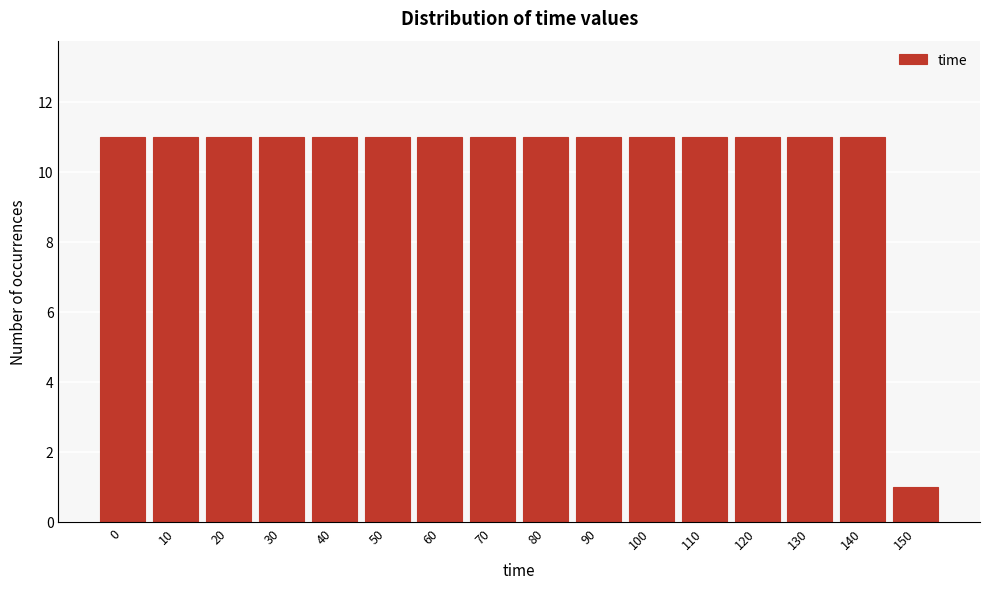

Reading left to right, transcribe all the data shown in this chart.

0=11	10=11	20=11	30=11	40=11	50=11	60=11	70=11	80=11	90=11	100=11	110=11	120=11	130=11	140=11	150=1